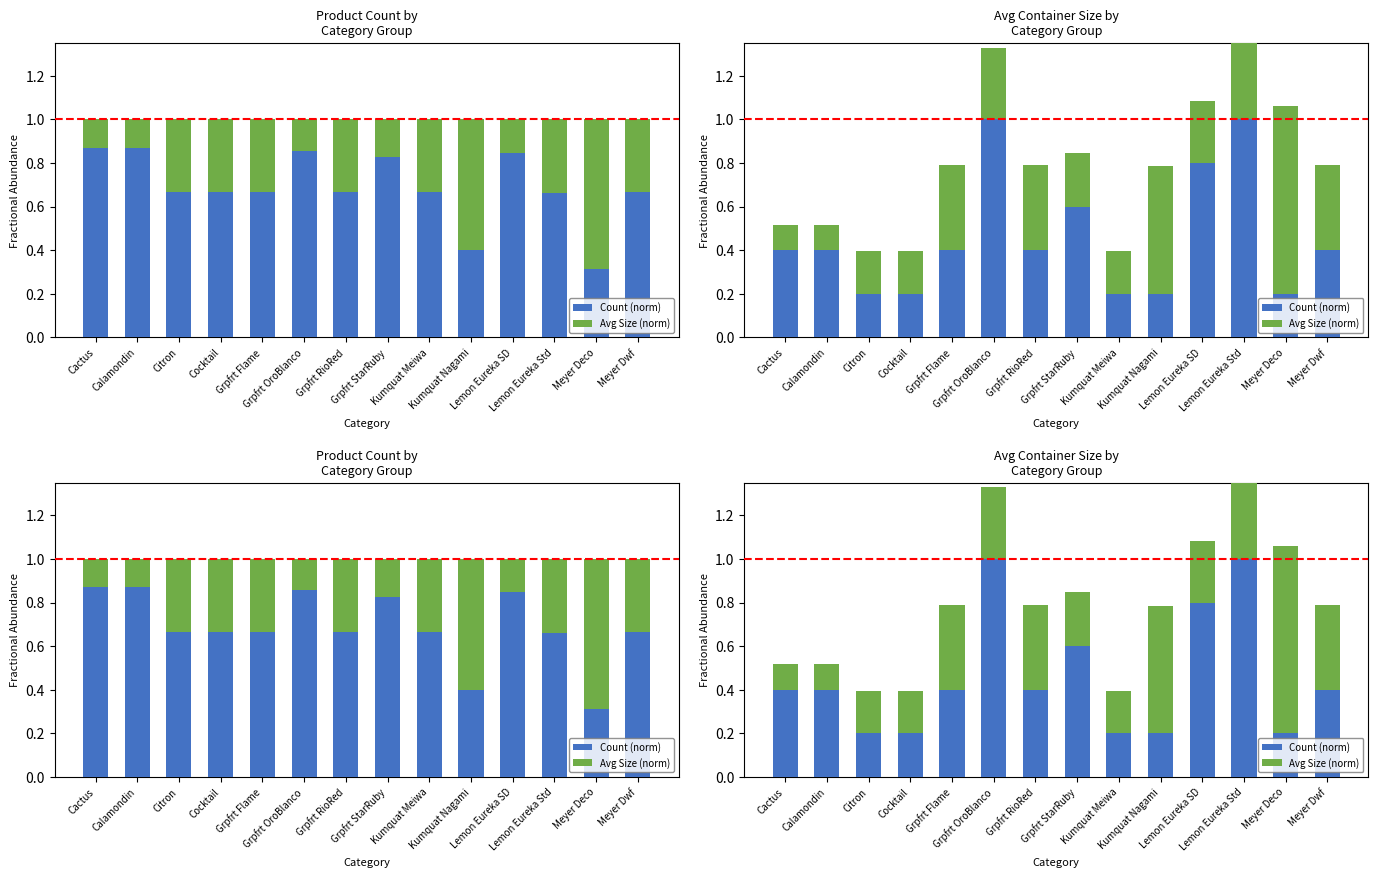

At how many categories does at least one series exceed 0?

14